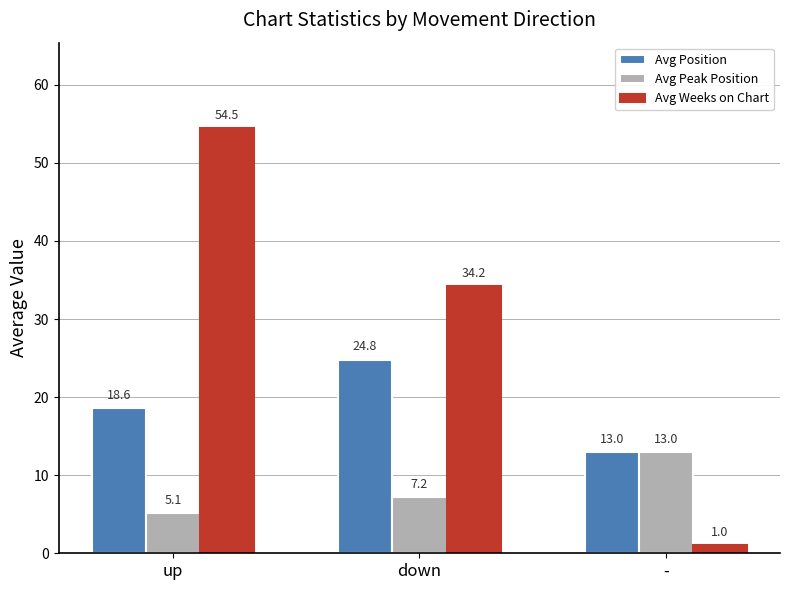

What is the approximate value of Avg Weeks on Chart at up?

54.5